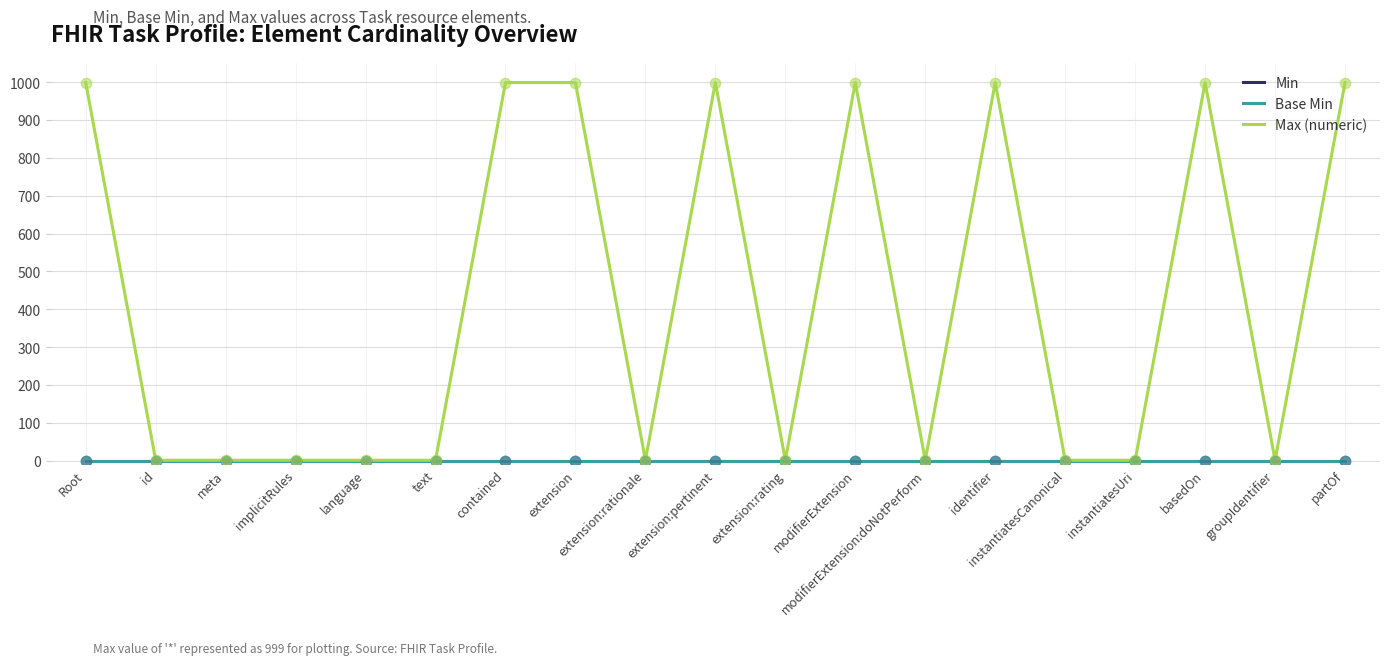

What are all the series names shown in the legend?

Min, Base Min, Max (numeric)